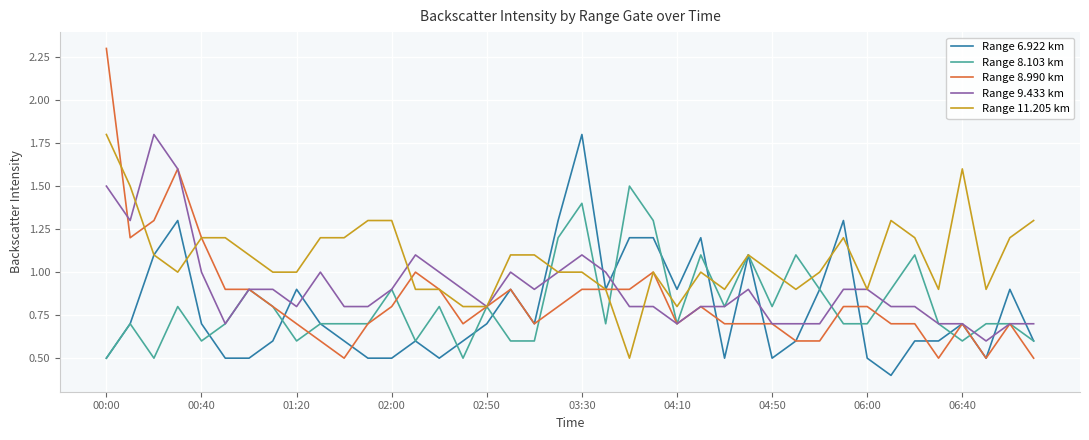

Which series has the largest range (max minus min)?

Range 8.990 km